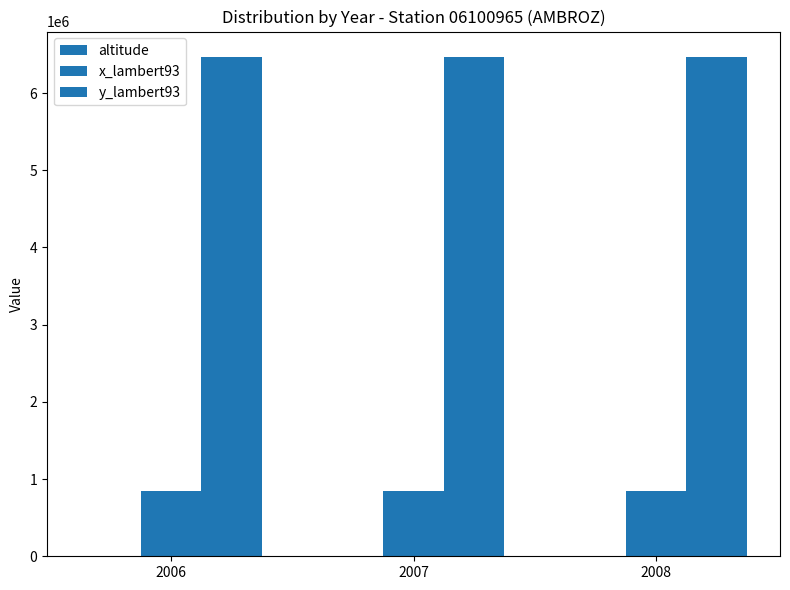

Count the number of data series in this chart.

3